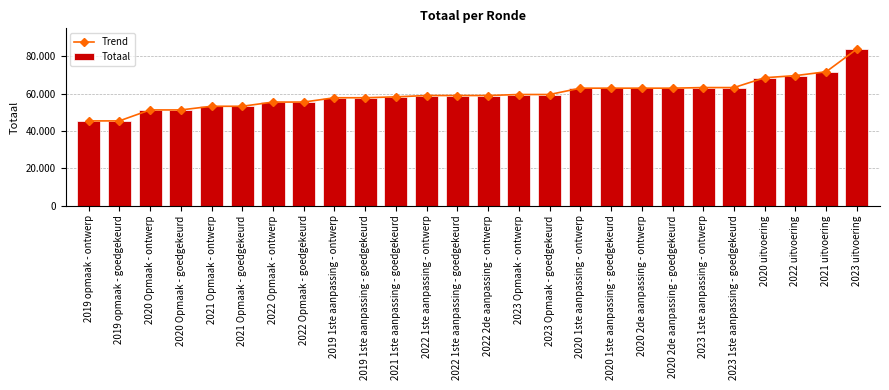

What position from the right is 2020 1ste aanpassing - goedgekeurd?

9